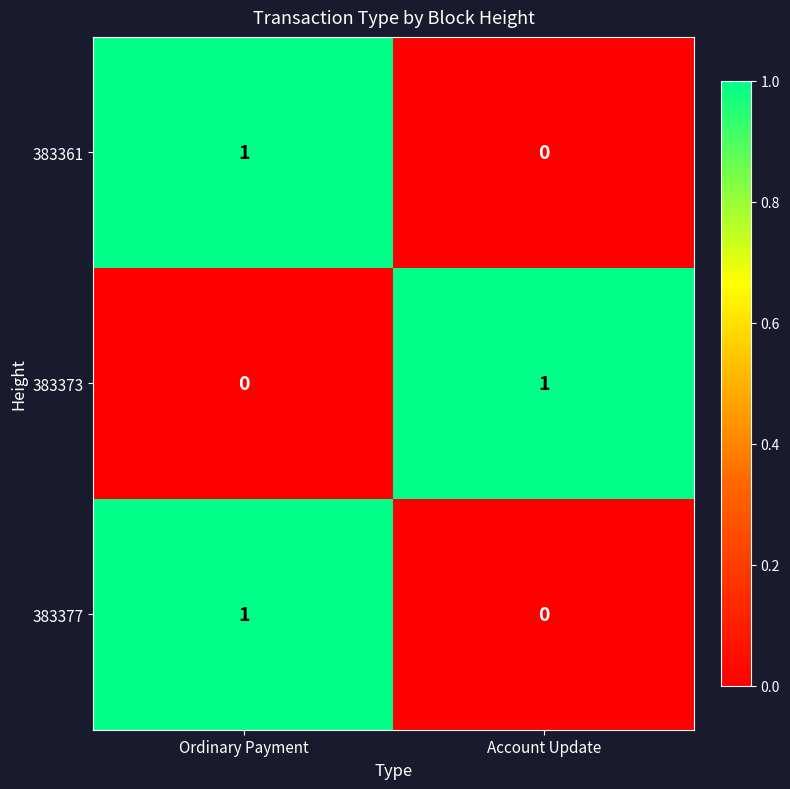

Which category has the highest value in the 383373 series?

Account Update